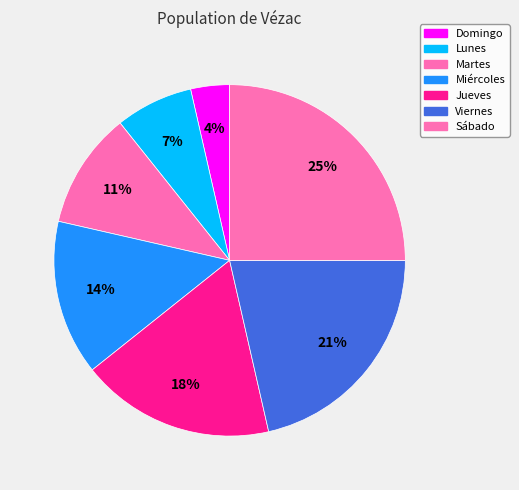

Which slice is the largest?

Sábado